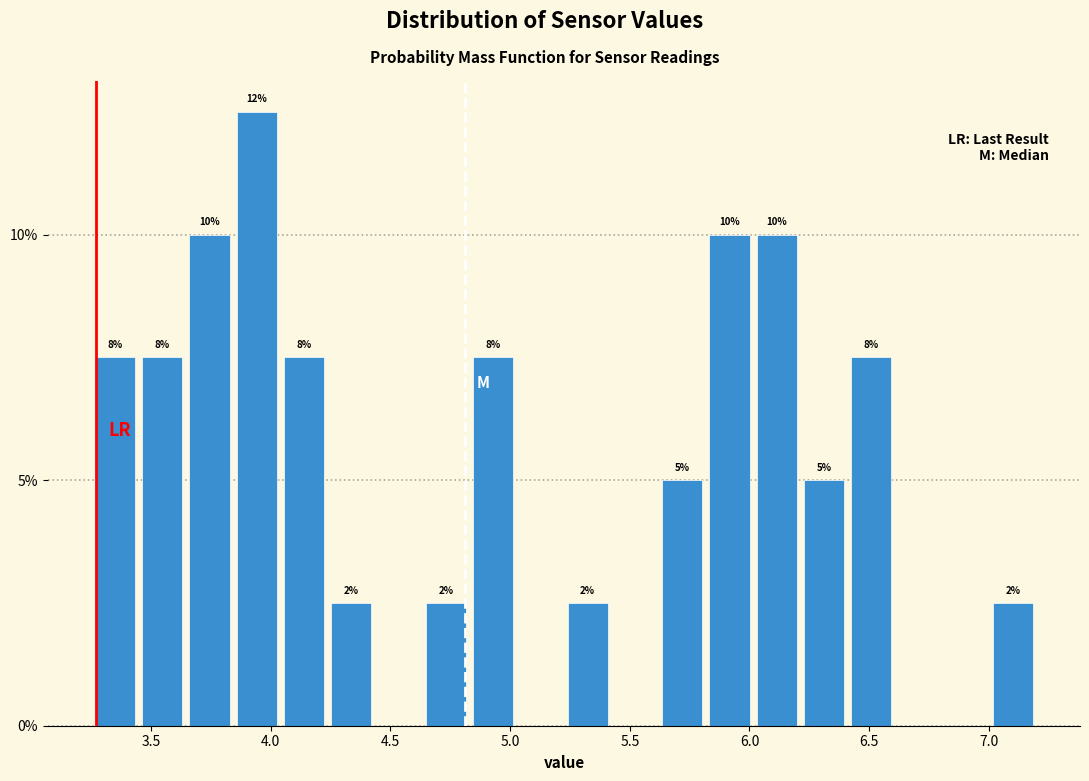

Read against the x-axis, roughly where is the centre of the tallest bar?

3.95